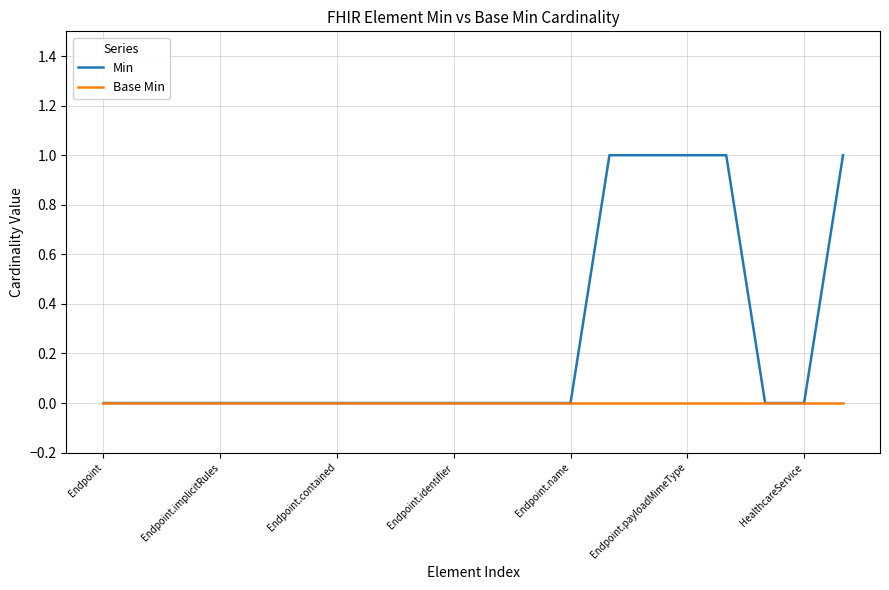

Which series has the largest total across all categories?

Min